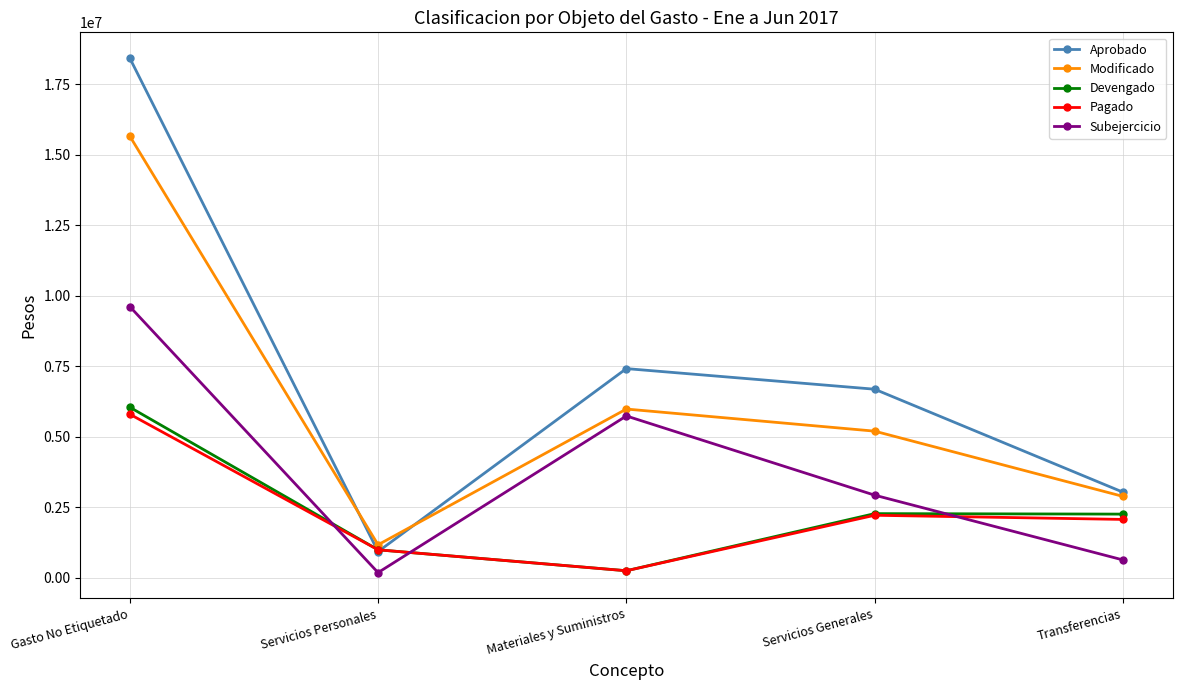

At which category does the chart reach its peak across all series?

Gasto No Etiquetado